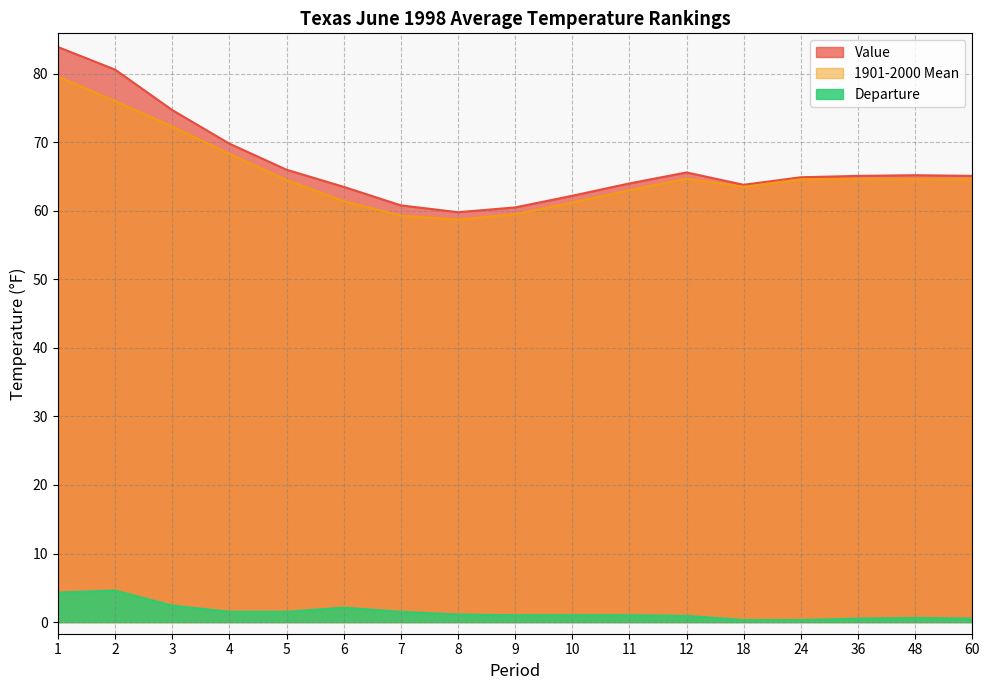

At which category does Value reach its first local peak?

12